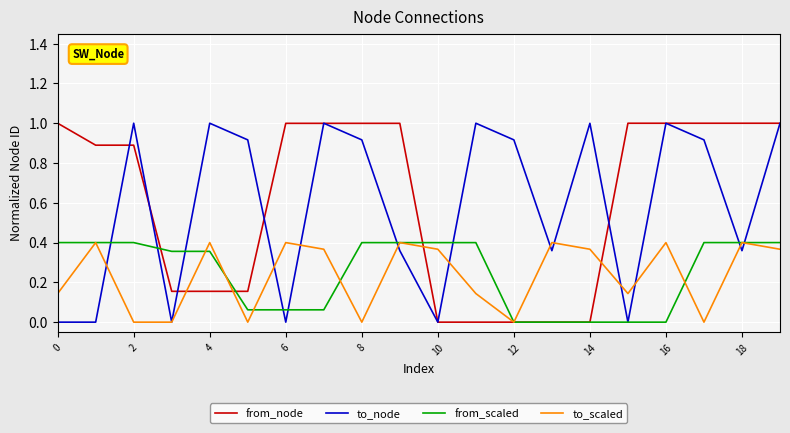

What is the highest value of the to_node series?

1.0